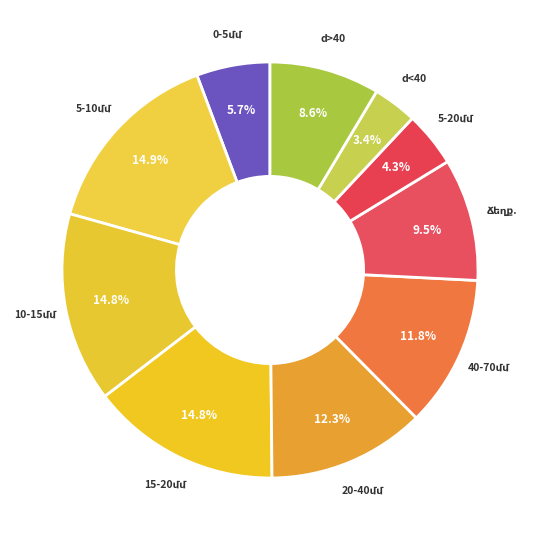

Does any single category account for the majority?

No